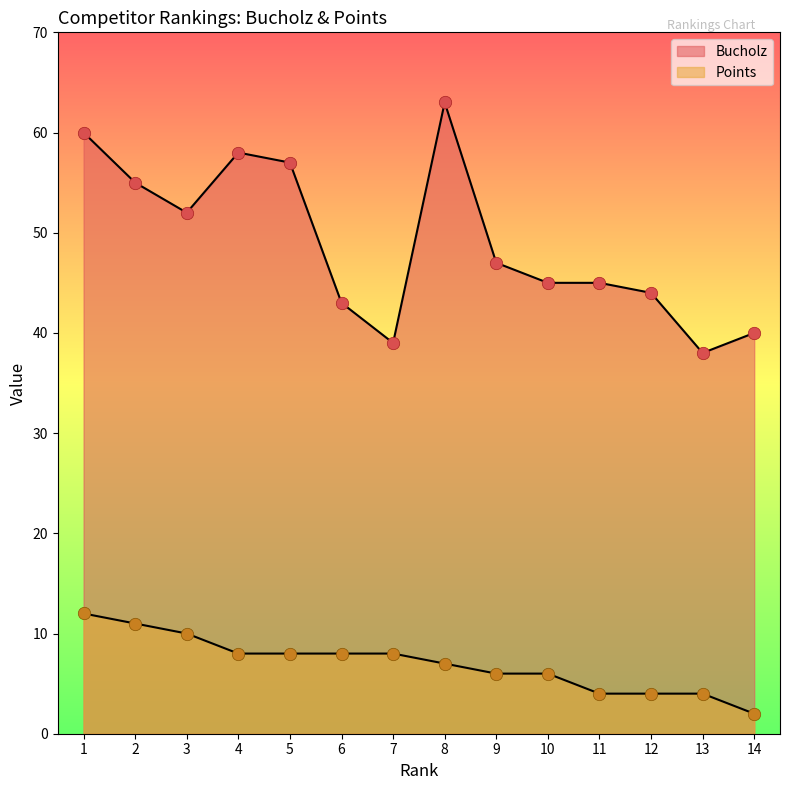

Which series contains the lowest Y value?

Points